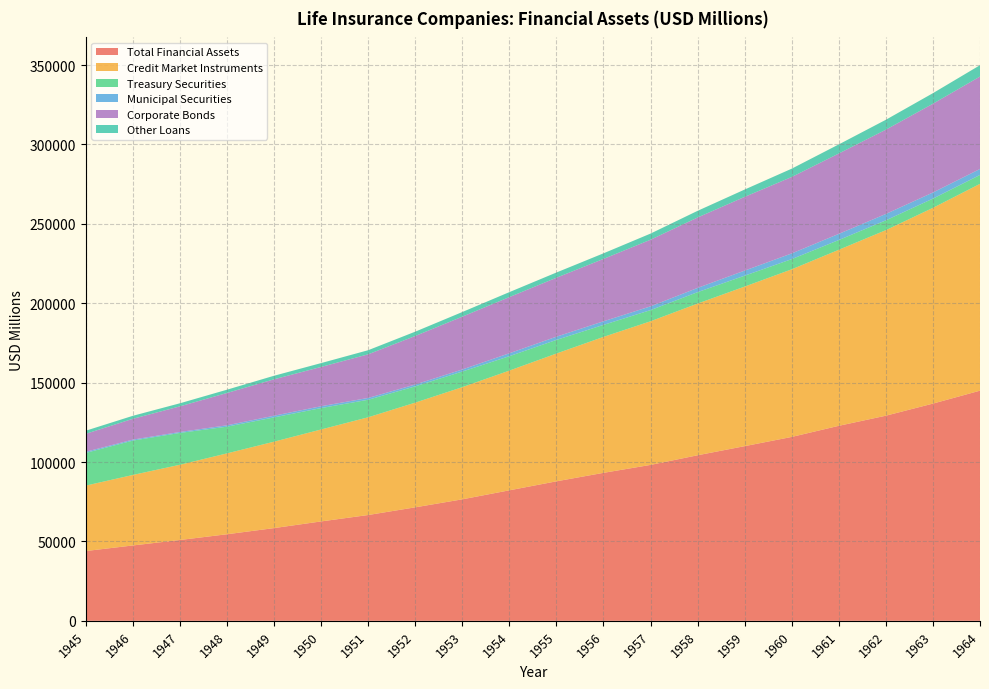

Reading right to left, what are all the values shown in this chart?

Total Financial Assets: 1964=144942	1963=136802	1962=129184	1961=122809	1960=115811	1959=109999	1958=104266	1957=98190	1956=93194	1955=87851	1954=82188	1953=76513	1952=71472	1951=66633	1950=62599	1949=58390	1948=54520	1947=50900	1946=47460	1945=43946
Credit Market Instruments: 1964=130255	1963=123282	1962=116858	1961=110868	1960=105557	1959=100501	1958=95533	1957=90461	1956=85615	1955=80476	1954=75397	1953=70638	1952=65938	1951=61551	1950=57905	1949=54427	1948=50932	1947=47386	1946=44403	1945=41209
Treasury Securities: 1964=5594	1963=5813	1962=6170	1961=6134	1960=6427	1959=6868	1958=7183	1957=7029	1956=7555	1955=8576	1954=9070	1953=9829	1952=10252	1951=11034	1950=13486	1949=15298	1948=16812	1947=20040	1946=21635	1945=20589
Municipal Securities: 1964=3774	1963=3852	1962=4026	1961=3888	1960=3588	1959=3200	1958=2681	1957=2376	1956=2273	1955=2038	1954=1846	1953=1298	1952=1153	1951=1142	1950=1152	1949=1052	1948=872	1947=609	1946=614	1945=722
Corporate Bonds: 1964=58218	1963=55899	1962=53074	1961=50607	1960=48145	1959=46428	1958=44352	1957=41951	1956=39279	1955=37127	1954=35378	1953=33275	1952=30569	1951=27471	1950=24752	1949=22931	1948=20358	1947=16125	1946=13105	1945=11300
Other Loans: 1964=7140	1963=6655	1962=6234	1961=5733	1960=5231	1959=4618	1958=4188	1957=3869	1956=3519	1955=3290	1954=3127	1953=2914	1952=2713	1951=2590	1950=2413	1949=2240	1948=2057	1947=1937	1946=1894	1945=1962